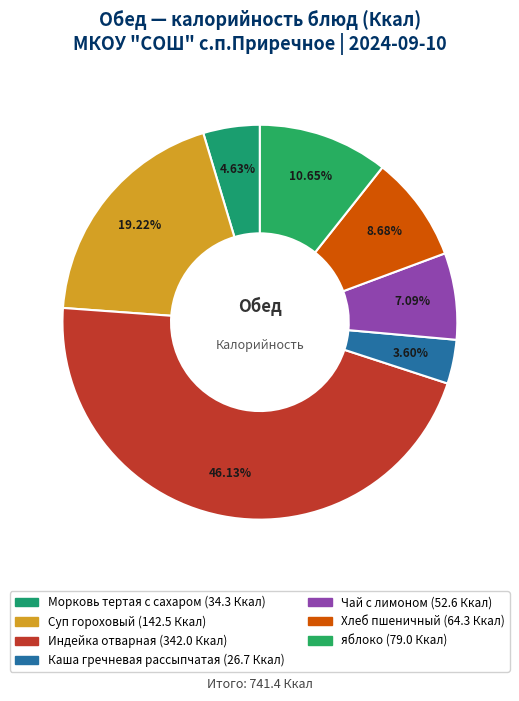

Which category has the biggest portion of the pie?

Индейка отварная